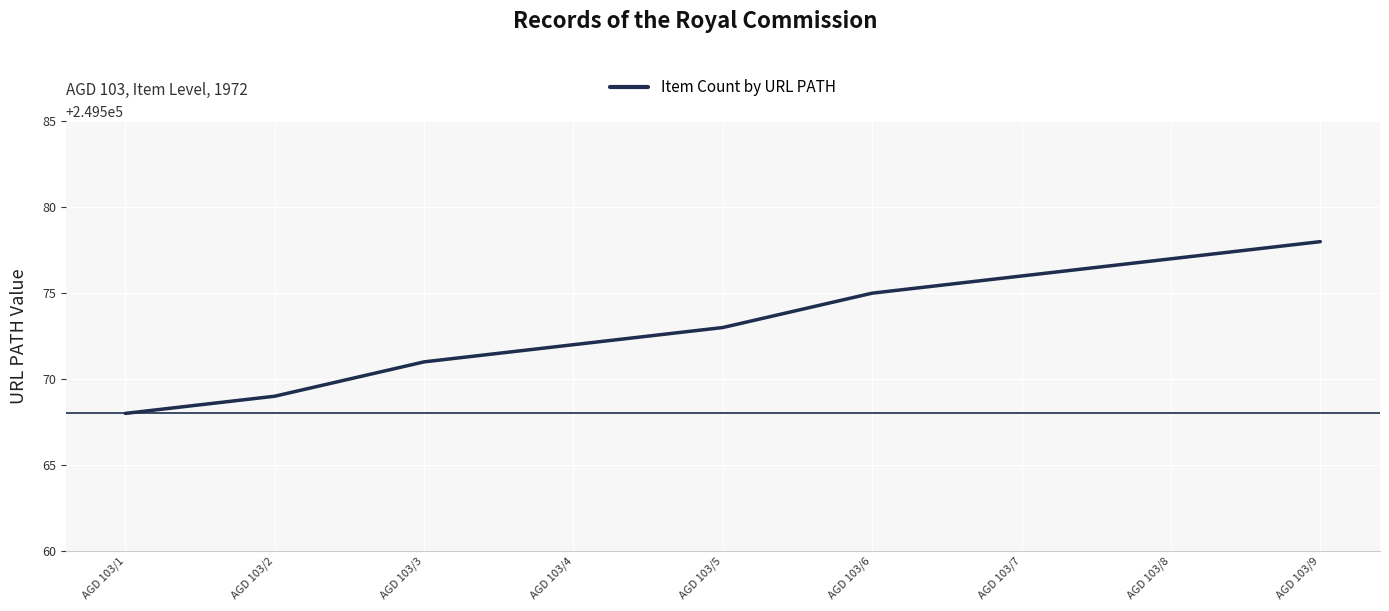

Reading left to right, transcribe all the data shown in this chart.

AGD 103/1=249568	AGD 103/2=249569	AGD 103/3=249571	AGD 103/4=249572	AGD 103/5=249573	AGD 103/6=249575	AGD 103/7=249576	AGD 103/8=249577	AGD 103/9=249578